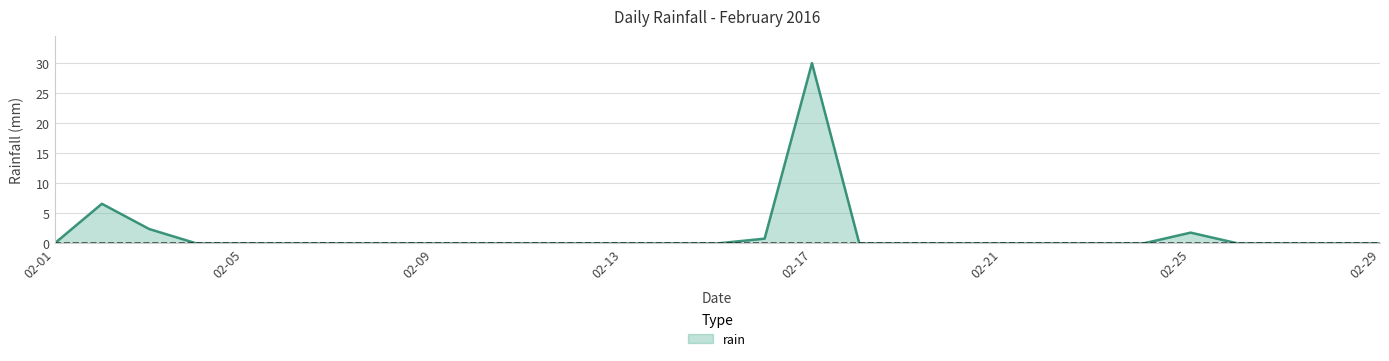

What is the difference between the maximum and minimum values?

30.0